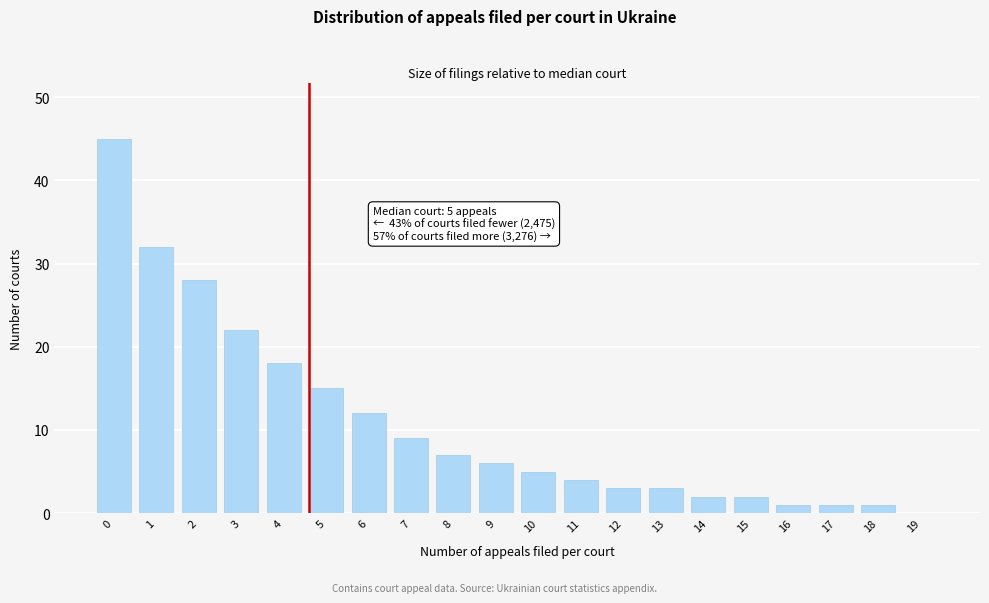

Reading left to right, extract all data points from this chart.

0=45	1=32	2=28	3=22	4=18	5=15	6=12	7=9	8=7	9=6	10=5	11=4	12=3	13=3	14=2	15=2	16=1	17=1	18=1	19=0